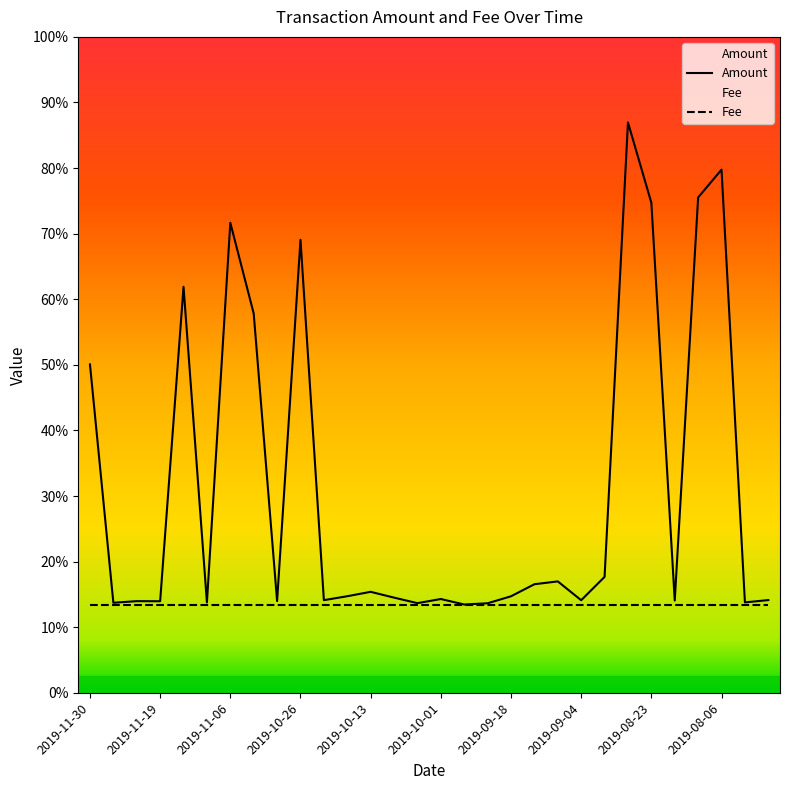

Which series has the largest total across all categories?

Amount